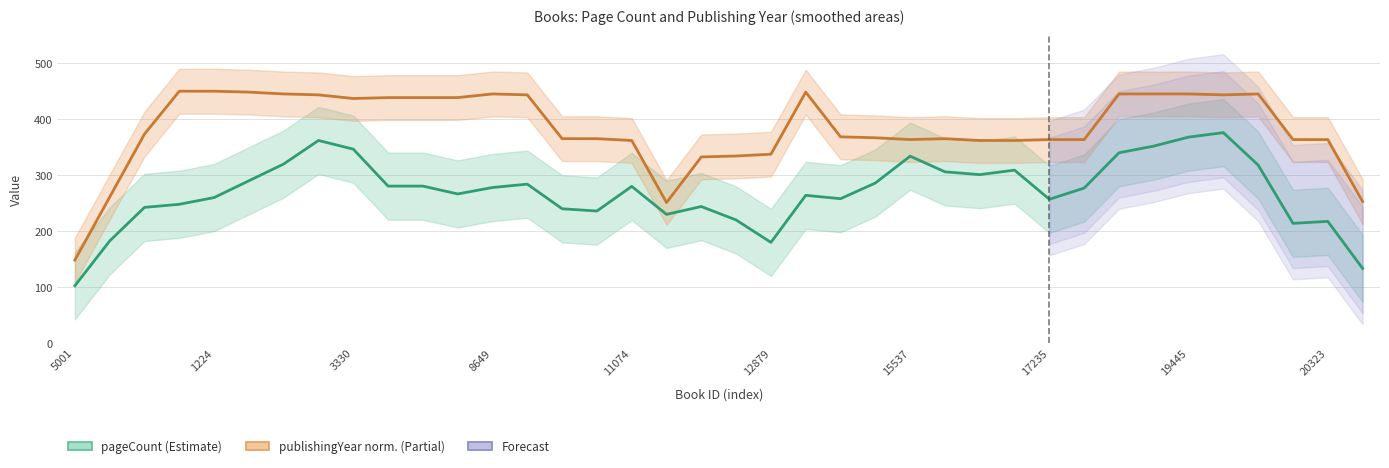

True or false: pageCount and publishingYear (norm.) cross at least once.

False